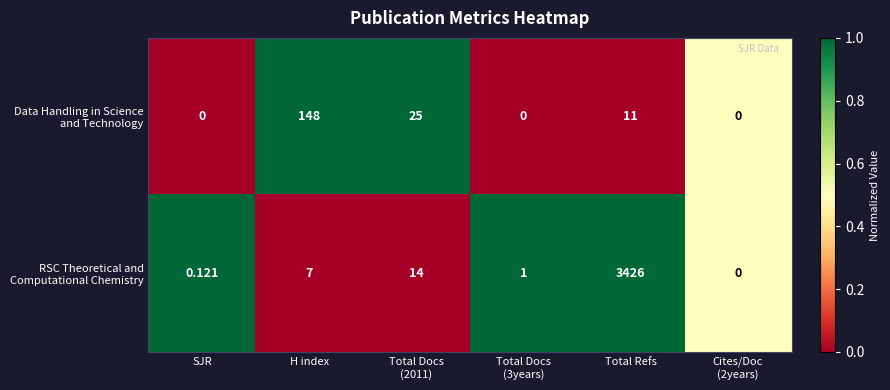

Which category has the highest value across all series?

Total Refs